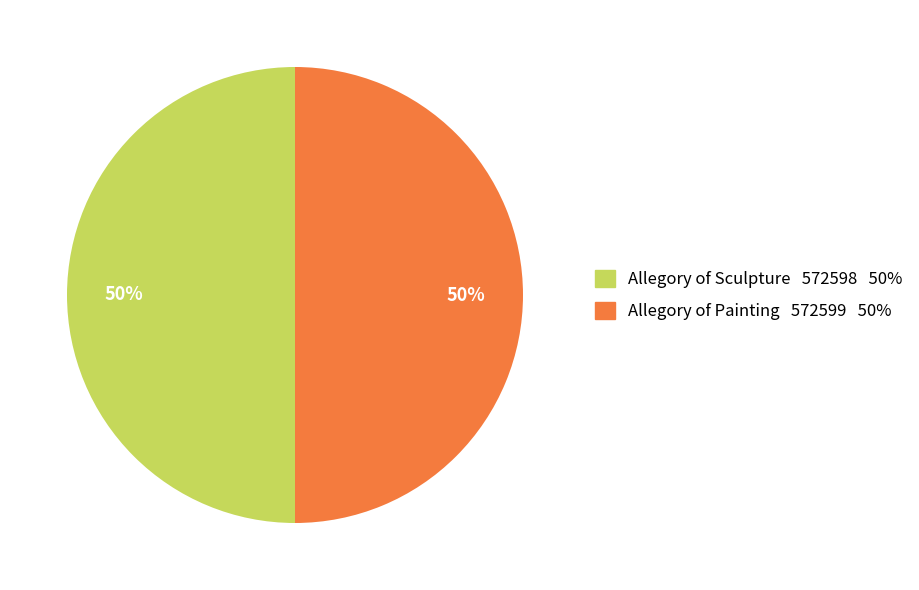

What is the ratio of the value at Allegory of Painting to the value at Allegory of Sculpture?

1.0